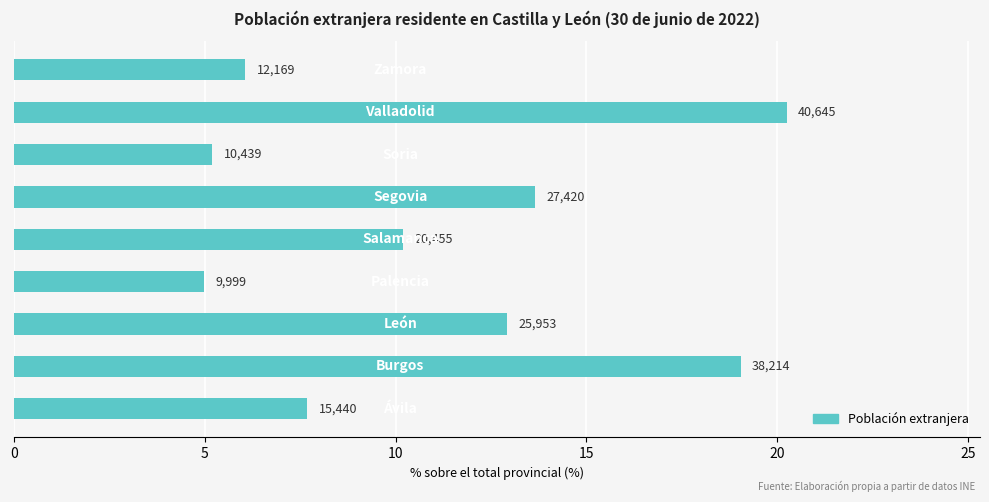

What is the difference between the maximum and minimum values?

15.3